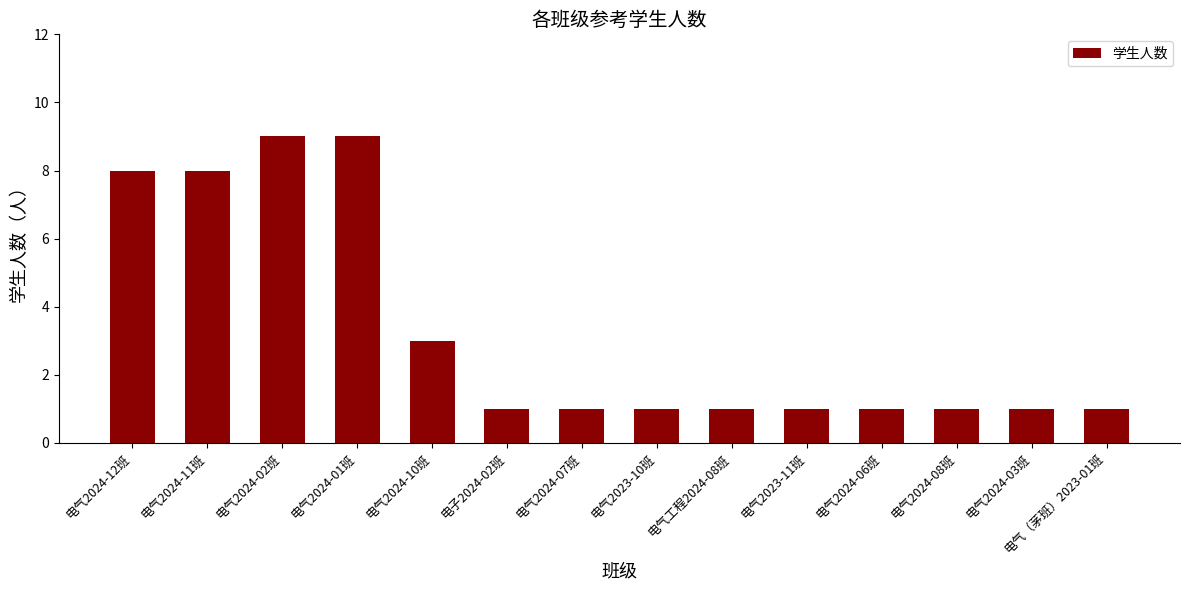

What is the label of the 8th bar from the left?

电气2023-10班